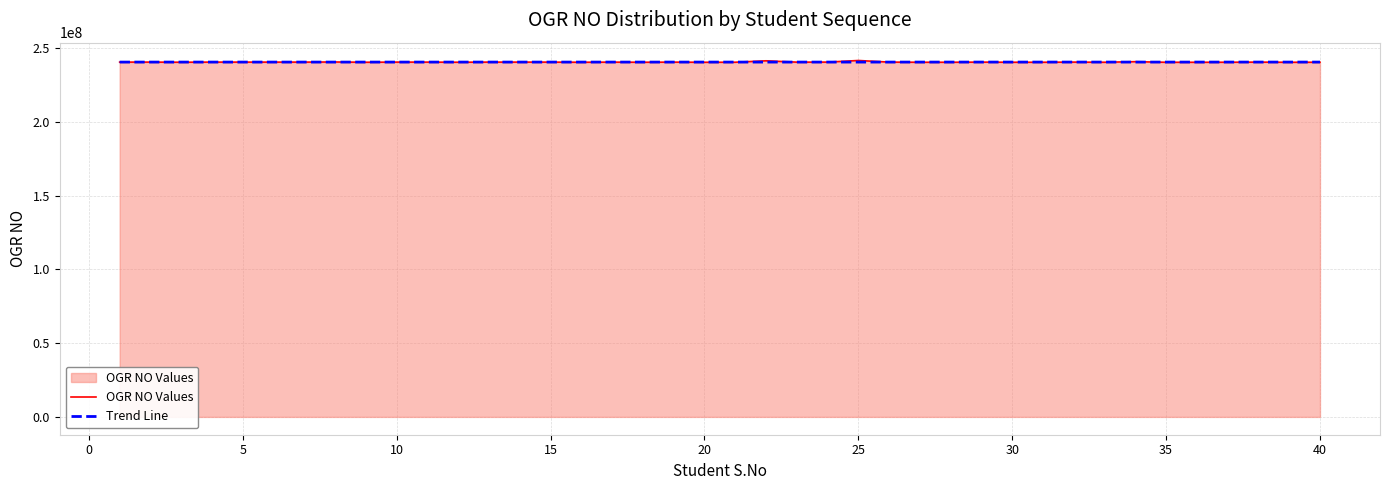

Which series has the widest spread of values?

OGR NO Values